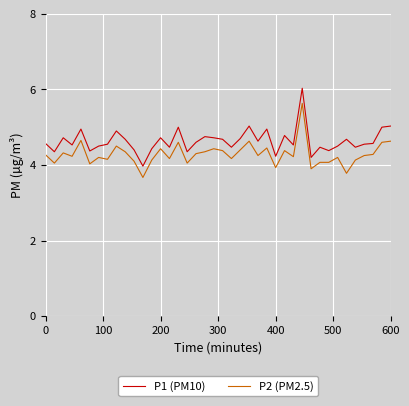

Which series has the largest total across all categories?

P1 (PM10)